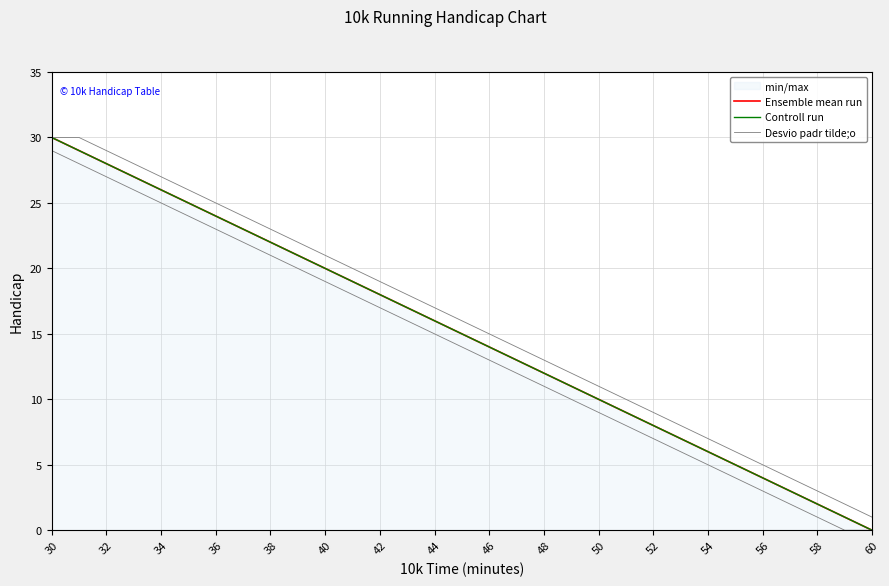

Is the value of Controll run at 60 greater than the value of Ensemble mean run at 34?

No